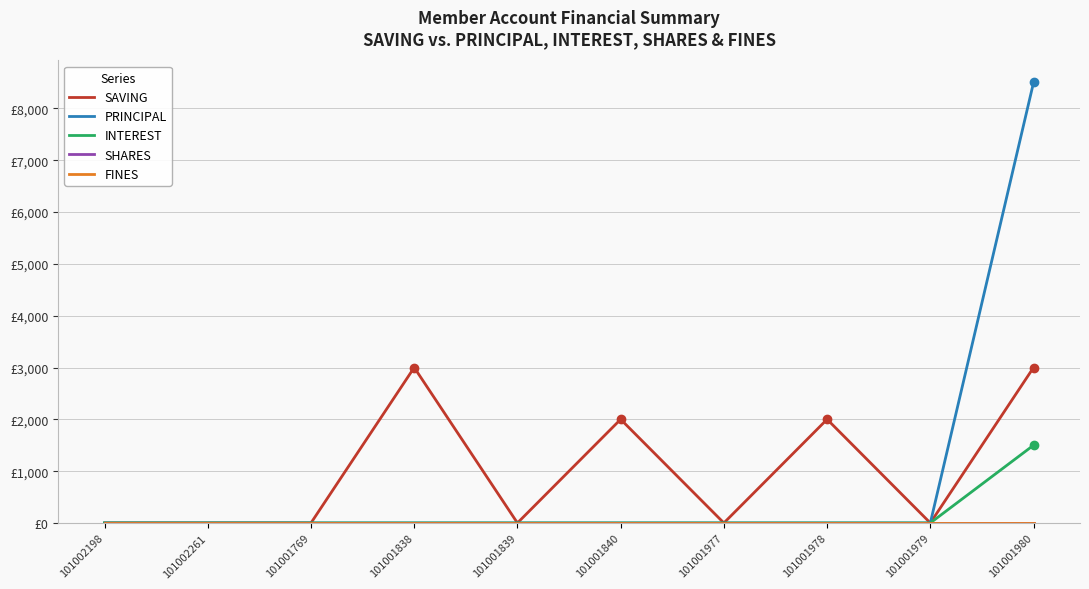

Reading left to right, what are all the values shown in this chart?

SAVING: 0	0	0	3000	0	2000	0	2000	0	3000
PRINCIPAL: 0	0	0	0	0	0	0	0	0	8500
INTEREST: 0	0	0	0	0	0	0	0	0	1500
SHARES: 0	0	0	0	0	0	0	0	0	0
FINES: 0	0	0	0	0	0	0	0	0	0